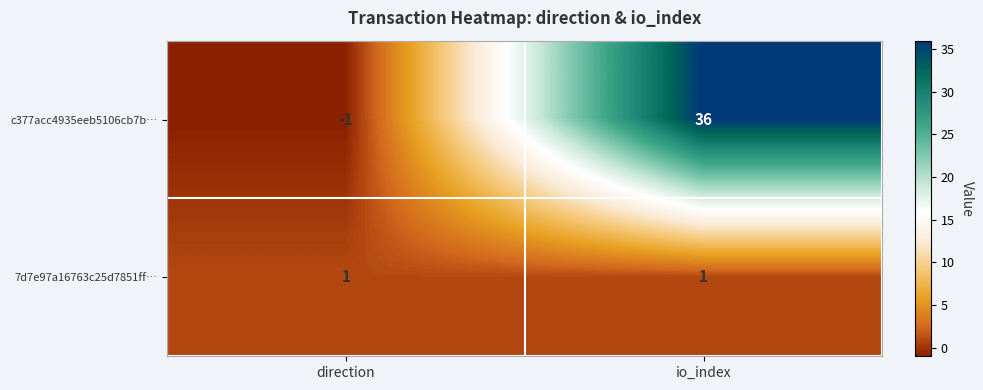

The c377acc4935eeb5106cb7b… series shows -2 at direction. True or false?

False